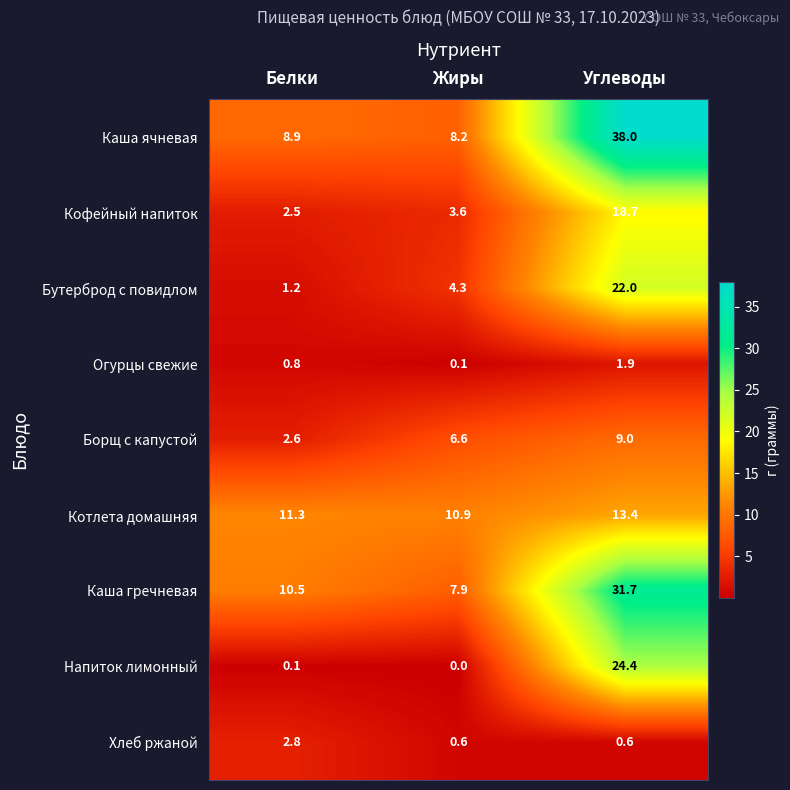

Read the Каша гречневая value at Углеводы.

31.7